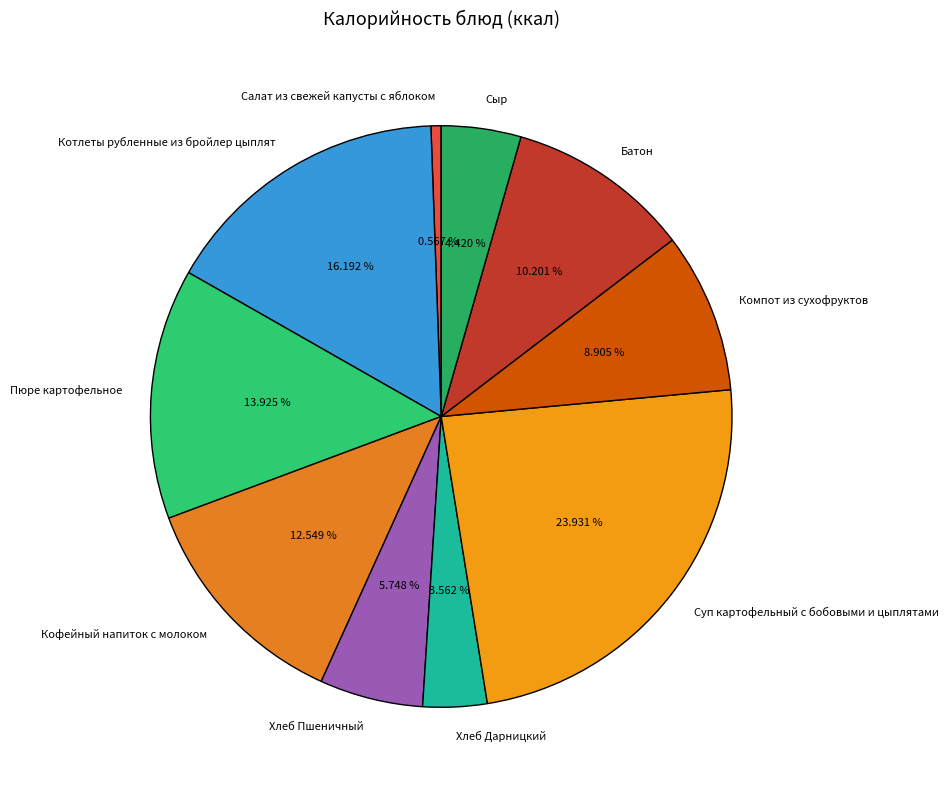

Is there a majority slice in this chart?

No